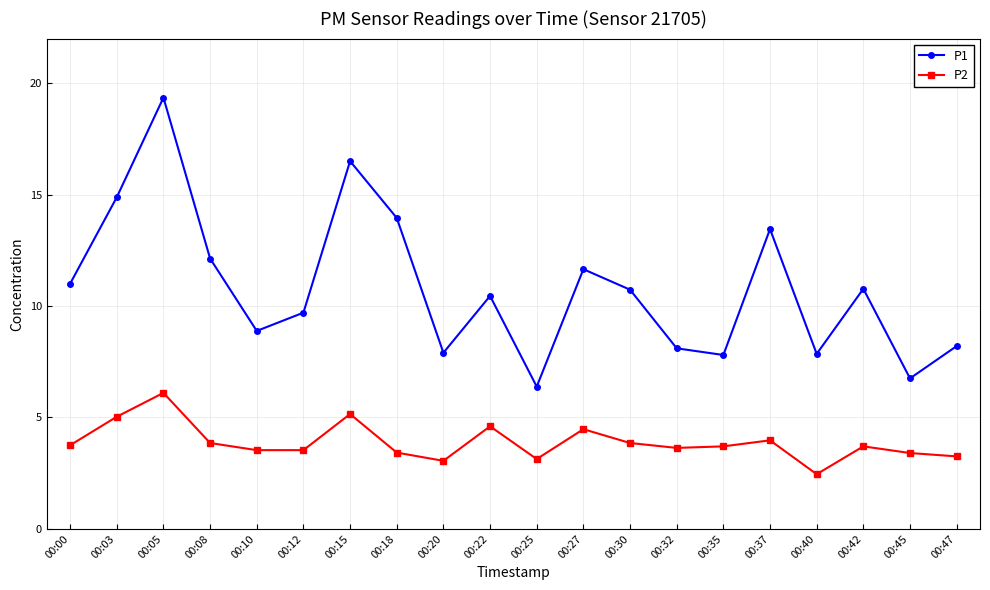

The value of P1 at 00:25 is 4.5. True or false?

False